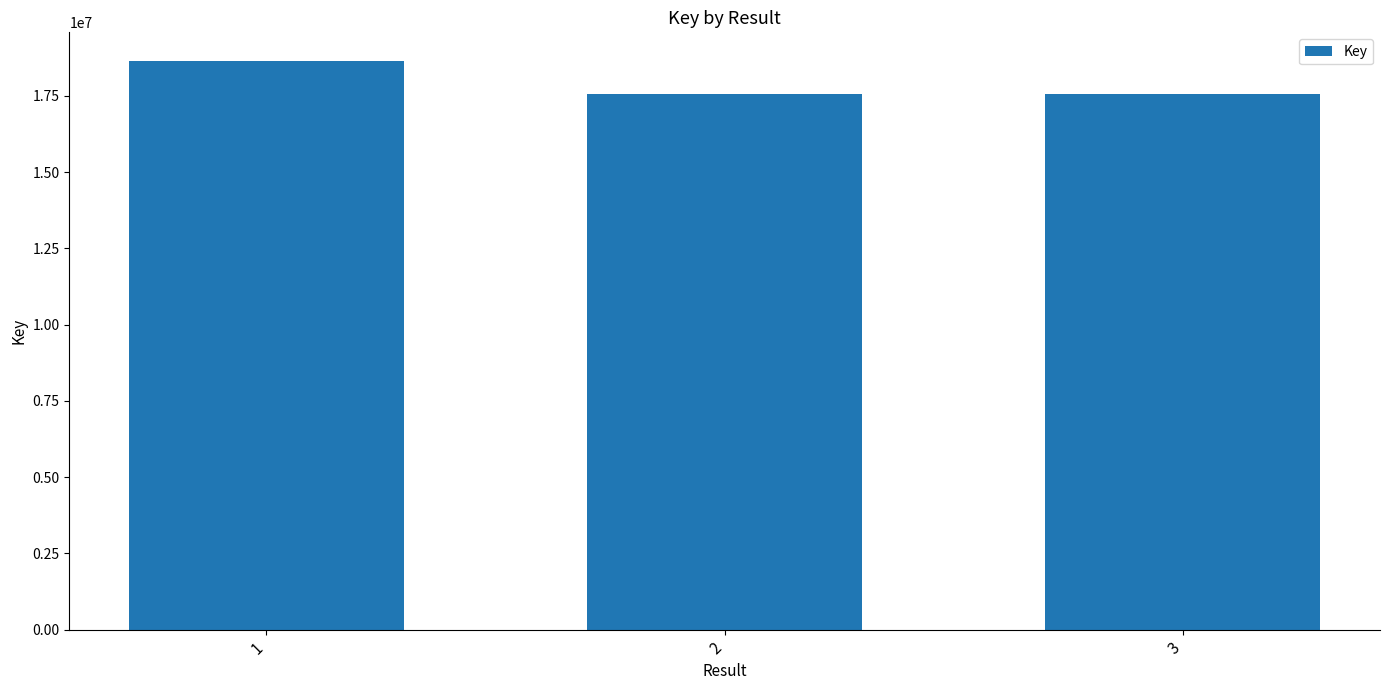

What is the change in value from 1 to 3?

-1091435